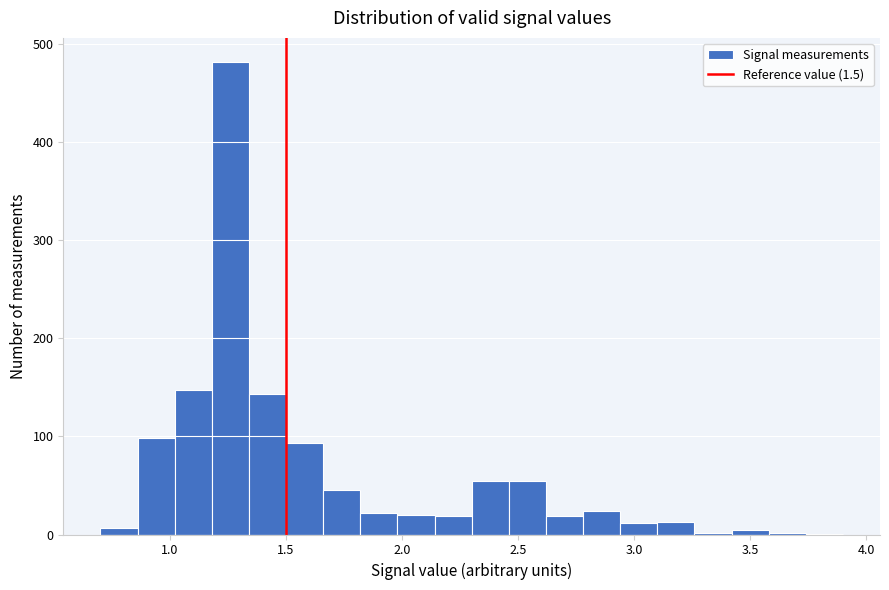

Read against the x-axis, roughly where is the centre of the tallest bar?

1.25